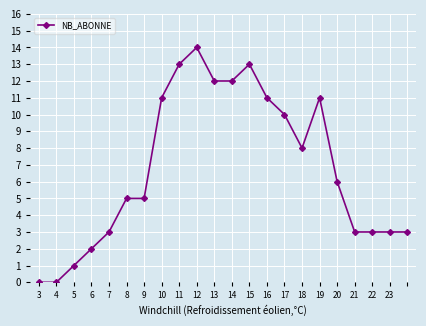

What is the value of the 17th point from the left?

11